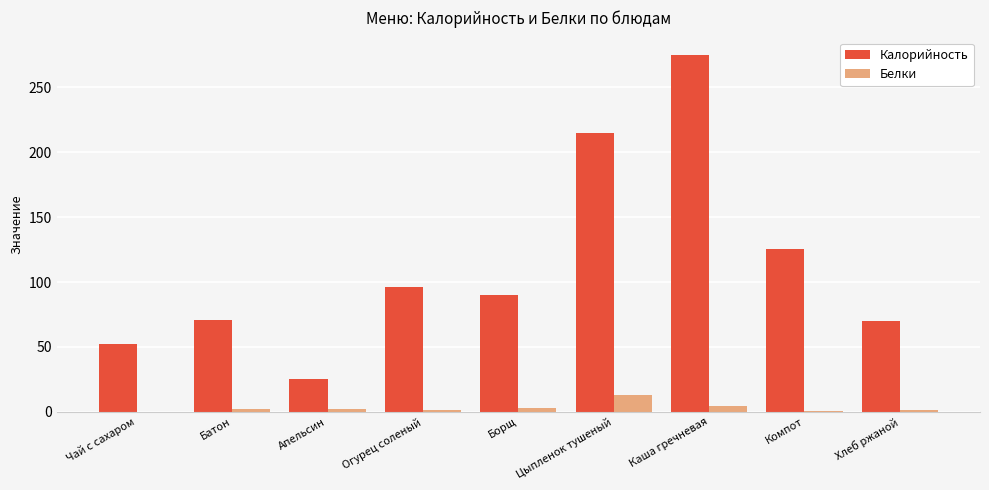

Which series has the largest total across all categories?

Калорийность